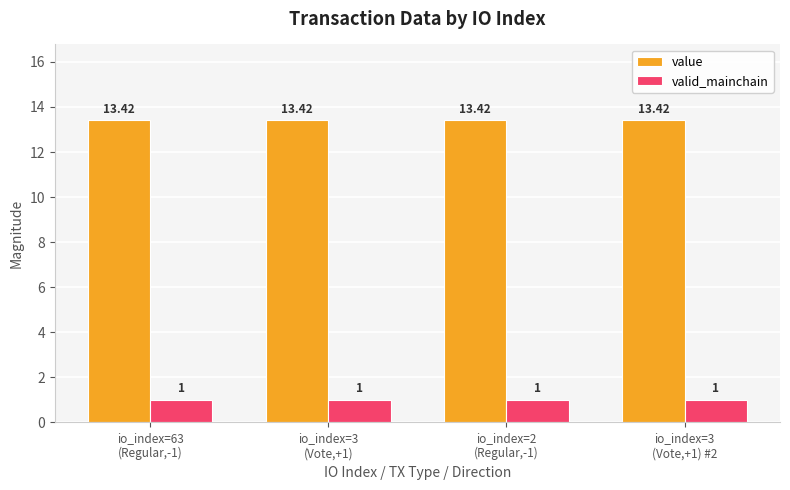

What position from the left is io_index=2
(Regular,-1)?

3